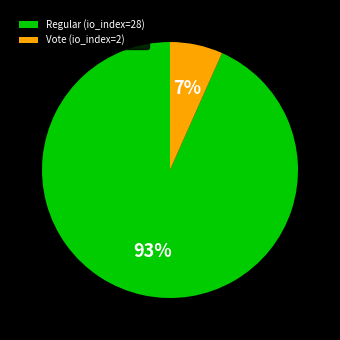

To the nearest percent, what percentage of the pie is Vote (io_index=2)?

7%